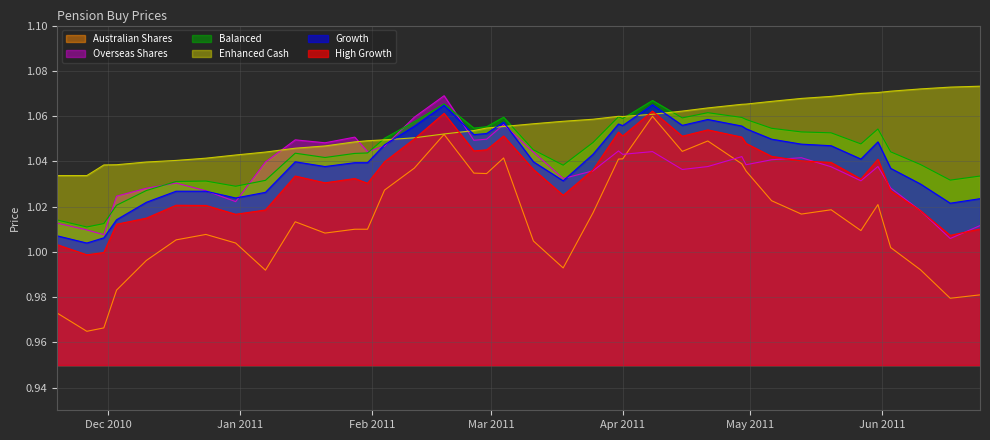

What is the approximate value of Enhanced Cash at 2011-02-04?

1.0